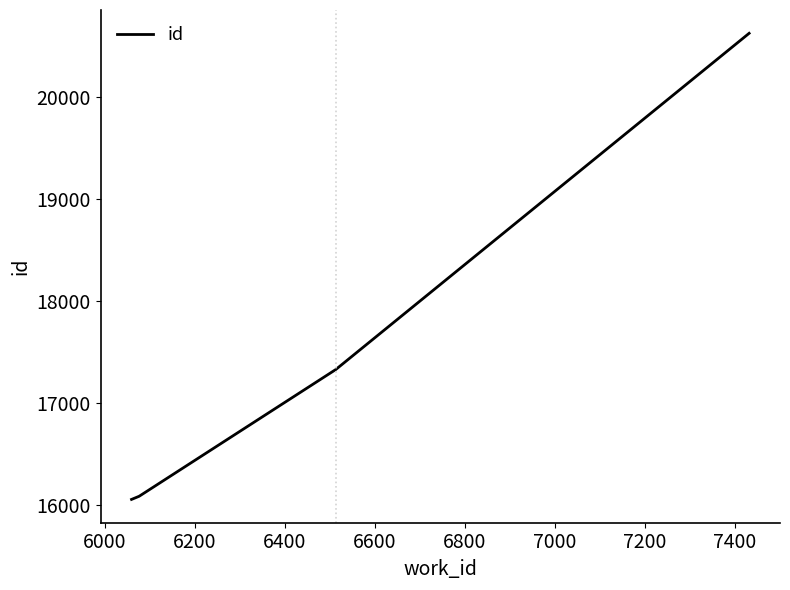

What is the difference between the maximum and minimum values?

4569